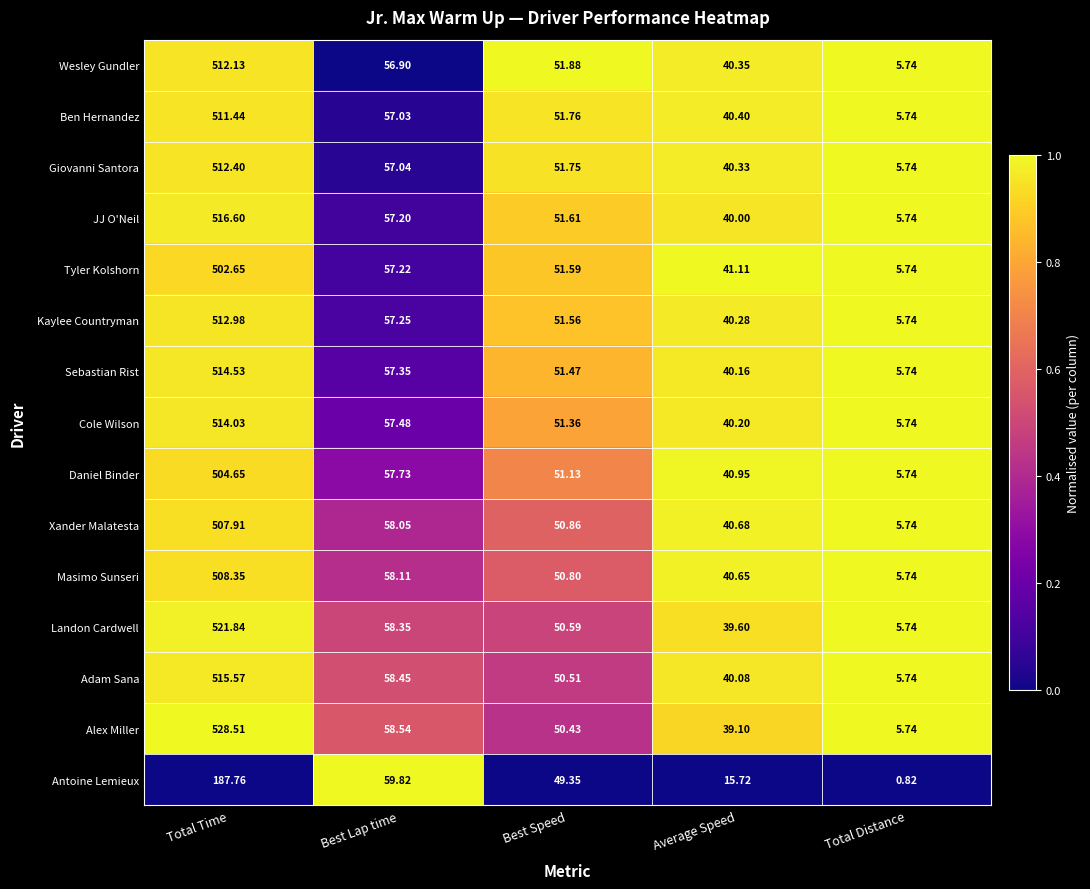

At which category is the sum across all series the highest?

Total Time